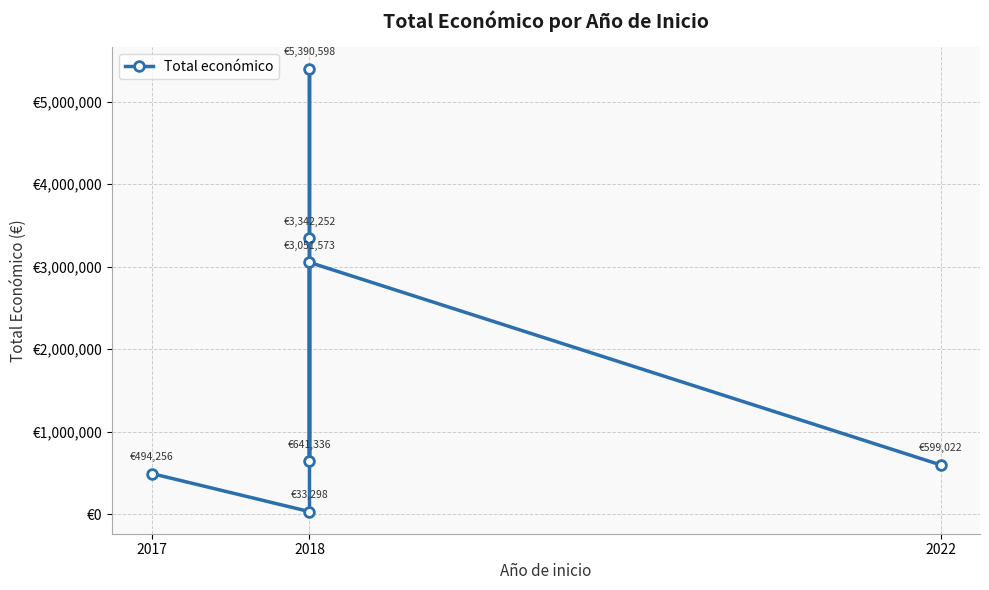

What position from the left is 2018?

2